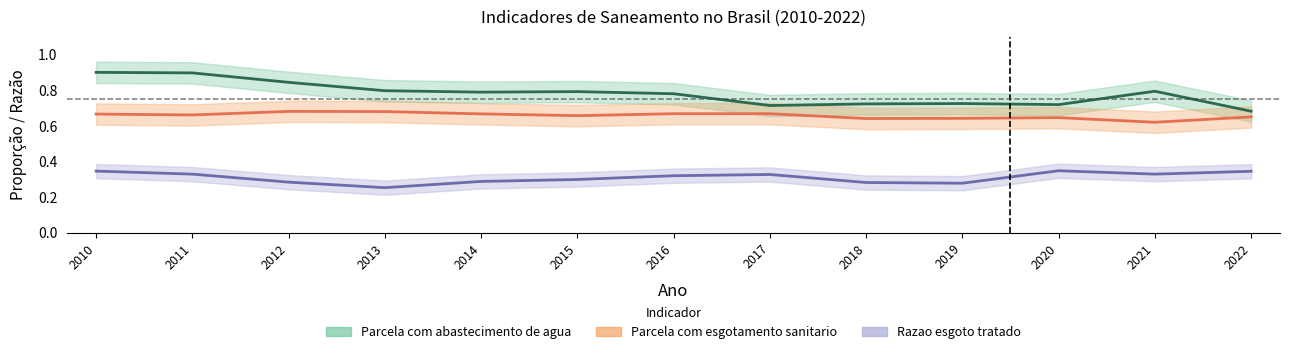

Reading left to right, what are all the values shown in this chart?

Parcela com abastecimento de agua: 2010=0.9	2011=0.9	2012=0.8	2013=0.8	2014=0.8	2015=0.8	2016=0.8	2017=0.7	2018=0.7	2019=0.7	2020=0.7	2021=0.8	2022=0.7
Parcela com esgotamento sanitario: 2010=0.7	2011=0.7	2012=0.7	2013=0.7	2014=0.7	2015=0.7	2016=0.7	2017=0.7	2018=0.6	2019=0.6	2020=0.6	2021=0.6	2022=0.7
Razao esgoto tratado: 2010=0.3	2011=0.3	2012=0.3	2013=0.3	2014=0.3	2015=0.3	2016=0.3	2017=0.3	2018=0.3	2019=0.3	2020=0.3	2021=0.3	2022=0.3